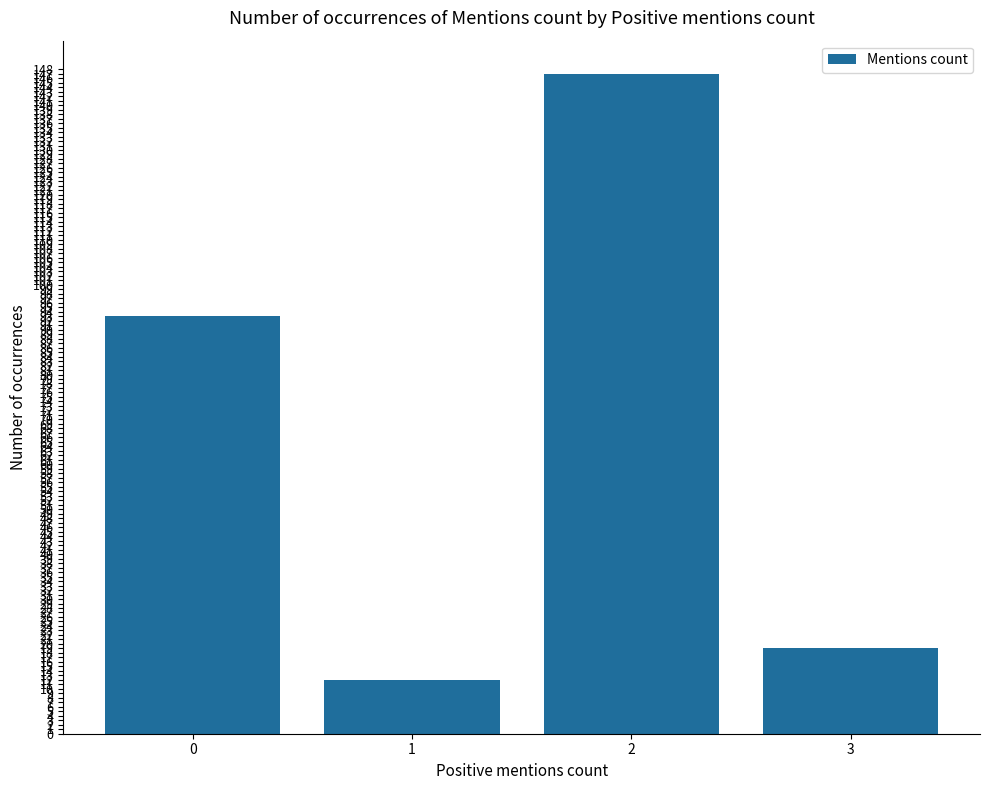

How many distinct data groups are displayed?

1